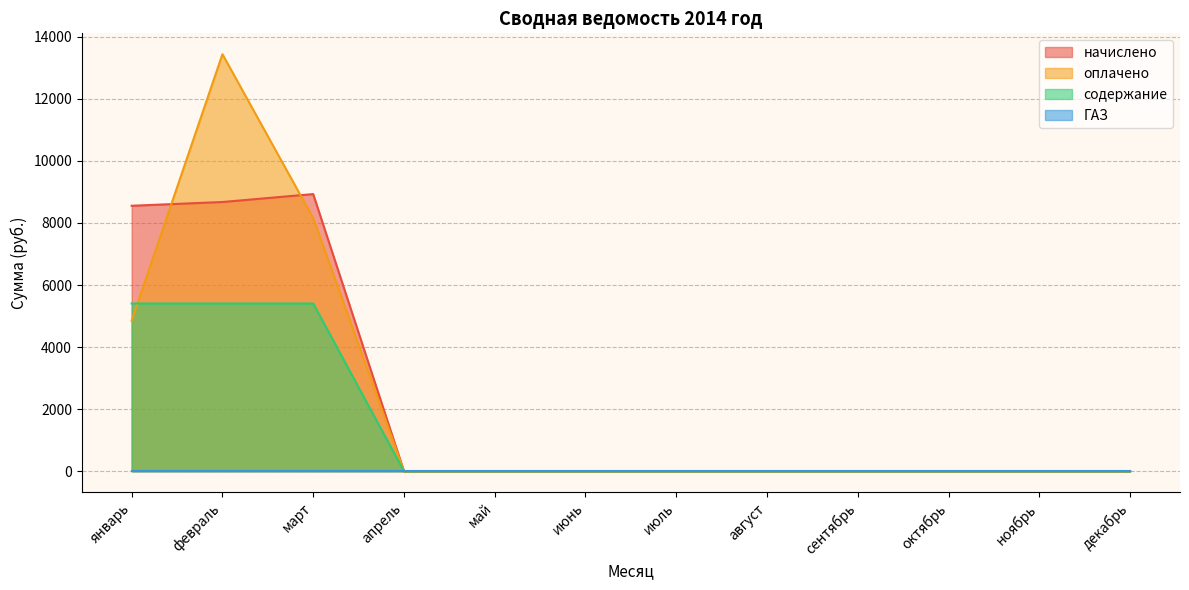

Which series has the widest spread of values?

оплачено